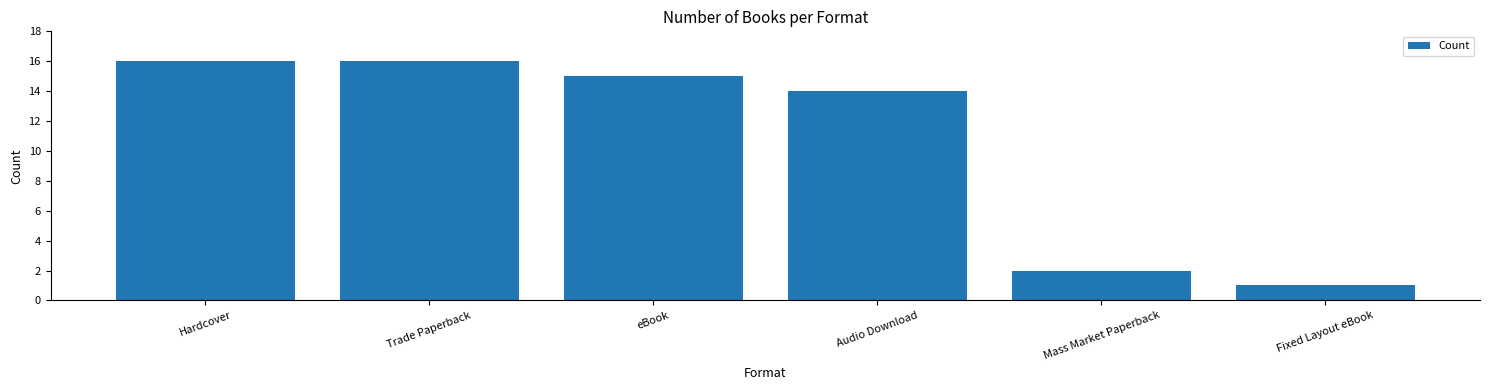

The value at eBook is 26. True or false?

False